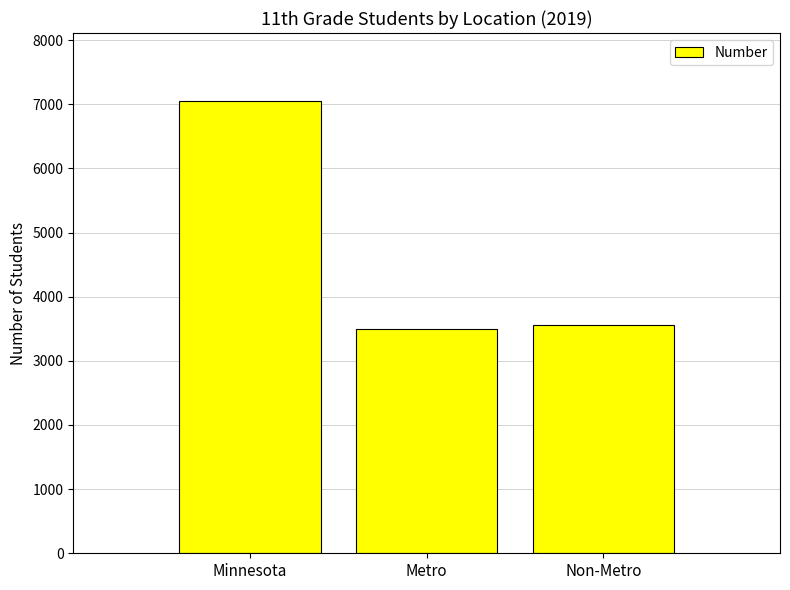

The value at Metro is 3498. True or false?

True